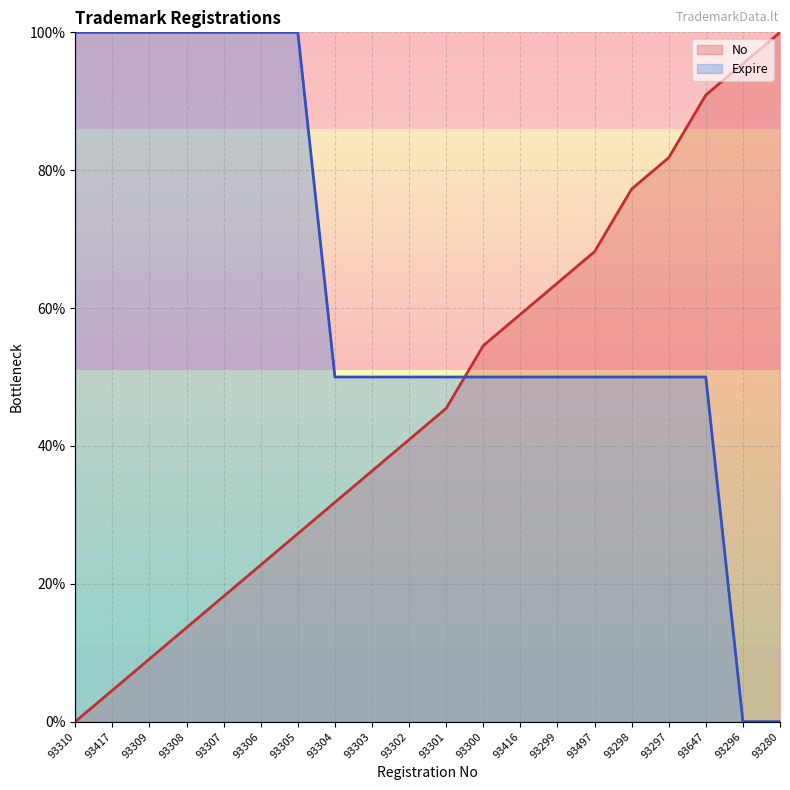

The Expire series shows 0.0 at 93296. True or false?

True